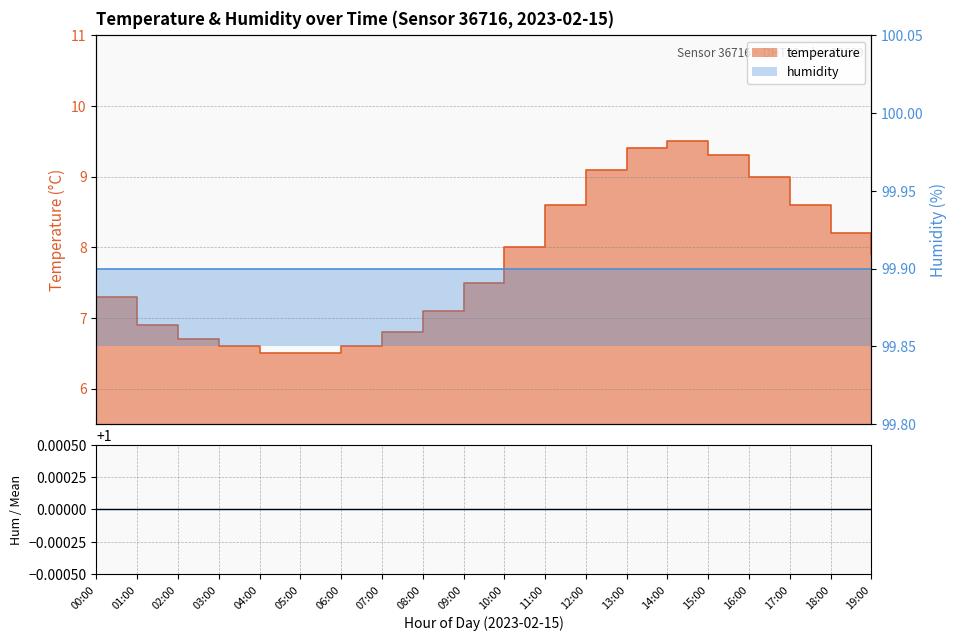

Reading left to right, transcribe all the data shown in this chart.

00:00=7.3	01:00=6.9	02:00=6.7	03:00=6.6	04:00=6.5	05:00=6.5	06:00=6.6	07:00=6.8	08:00=7.1	09:00=7.5	10:00=8.0	11:00=8.6	12:00=9.1	13:00=9.4	14:00=9.5	15:00=9.3	16:00=9.0	17:00=8.6	18:00=8.2	19:00=7.9